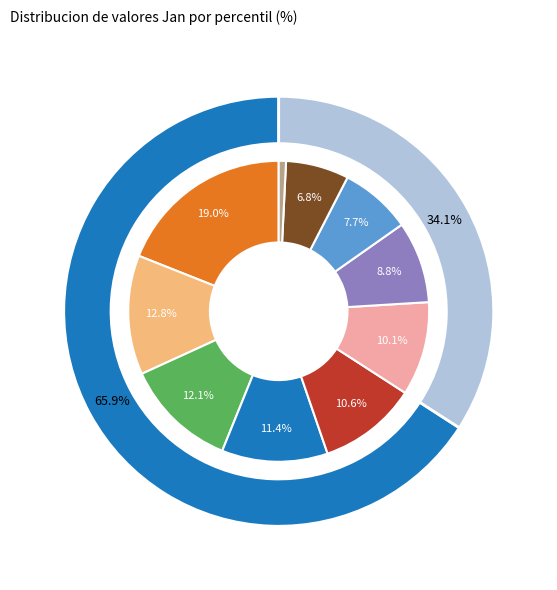

True or false: pct05 accounts for 5% of the total.

False